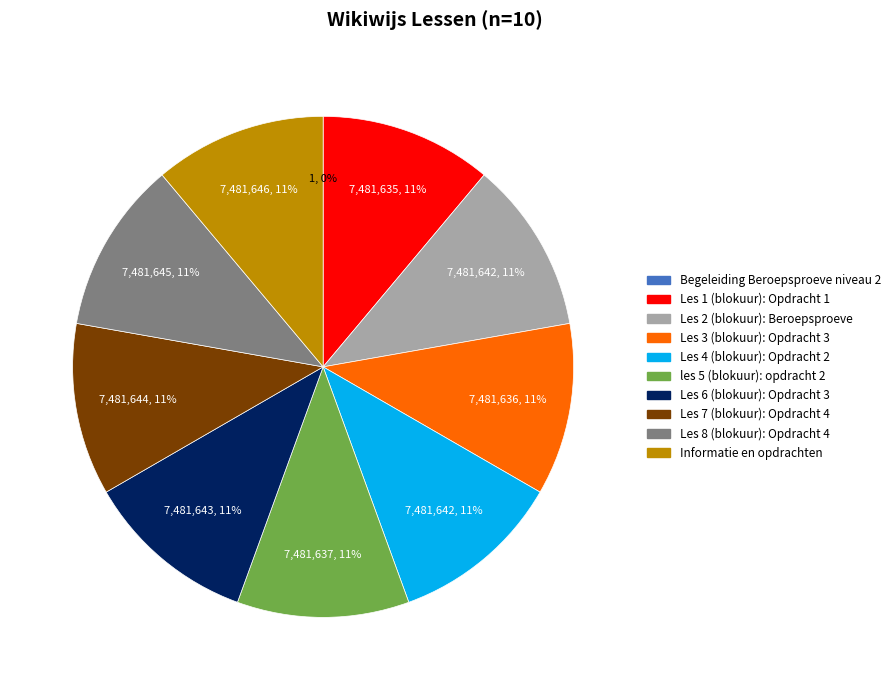

Which slice is the smallest?

Begeleiding Beroepsproeve niveau 2